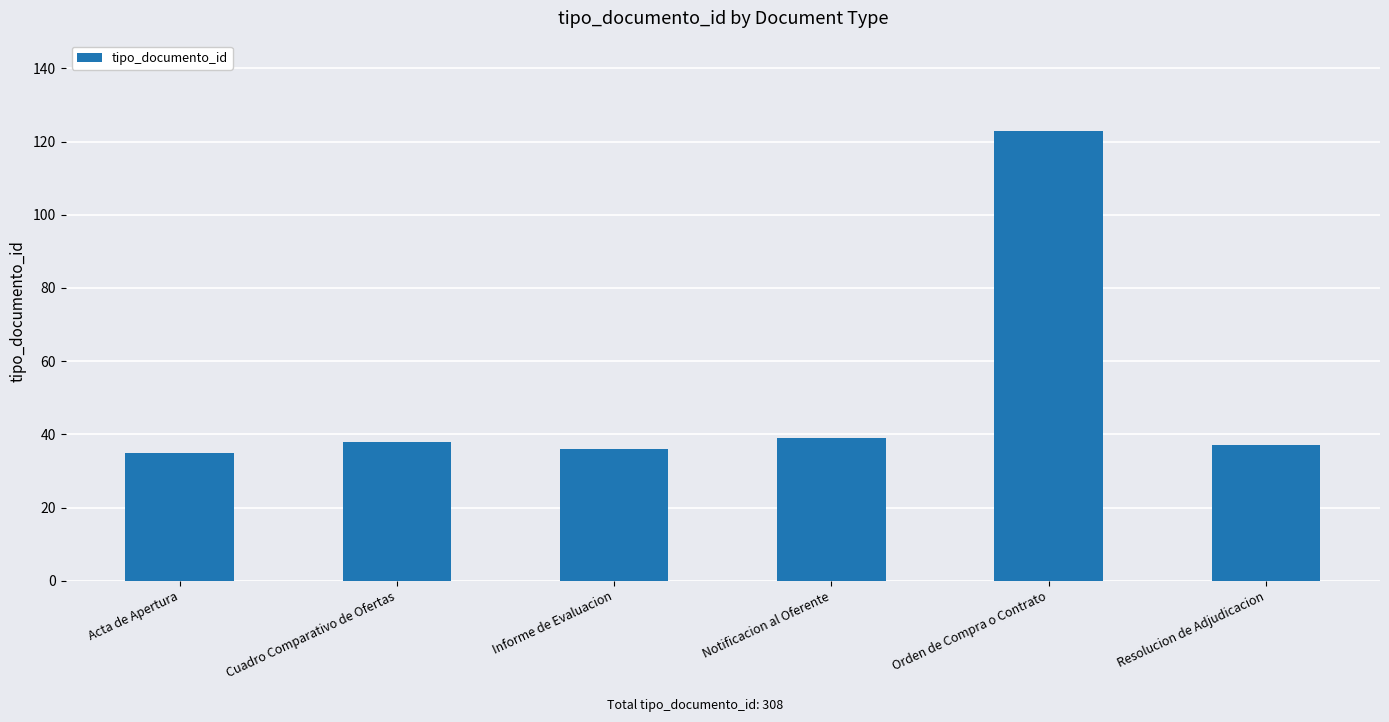

The value at Resolucion de Adjudicacion is 37. True or false?

True